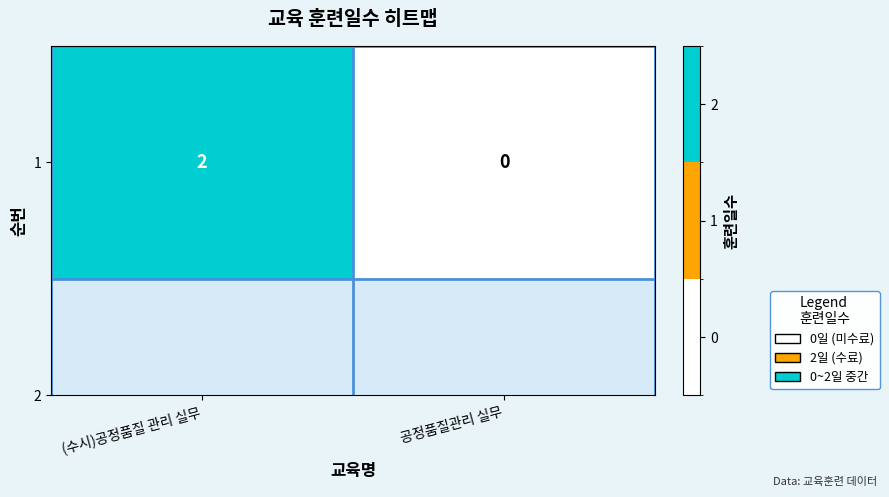

Is it true that the value at 공정품질관리 실무 is 1?

False